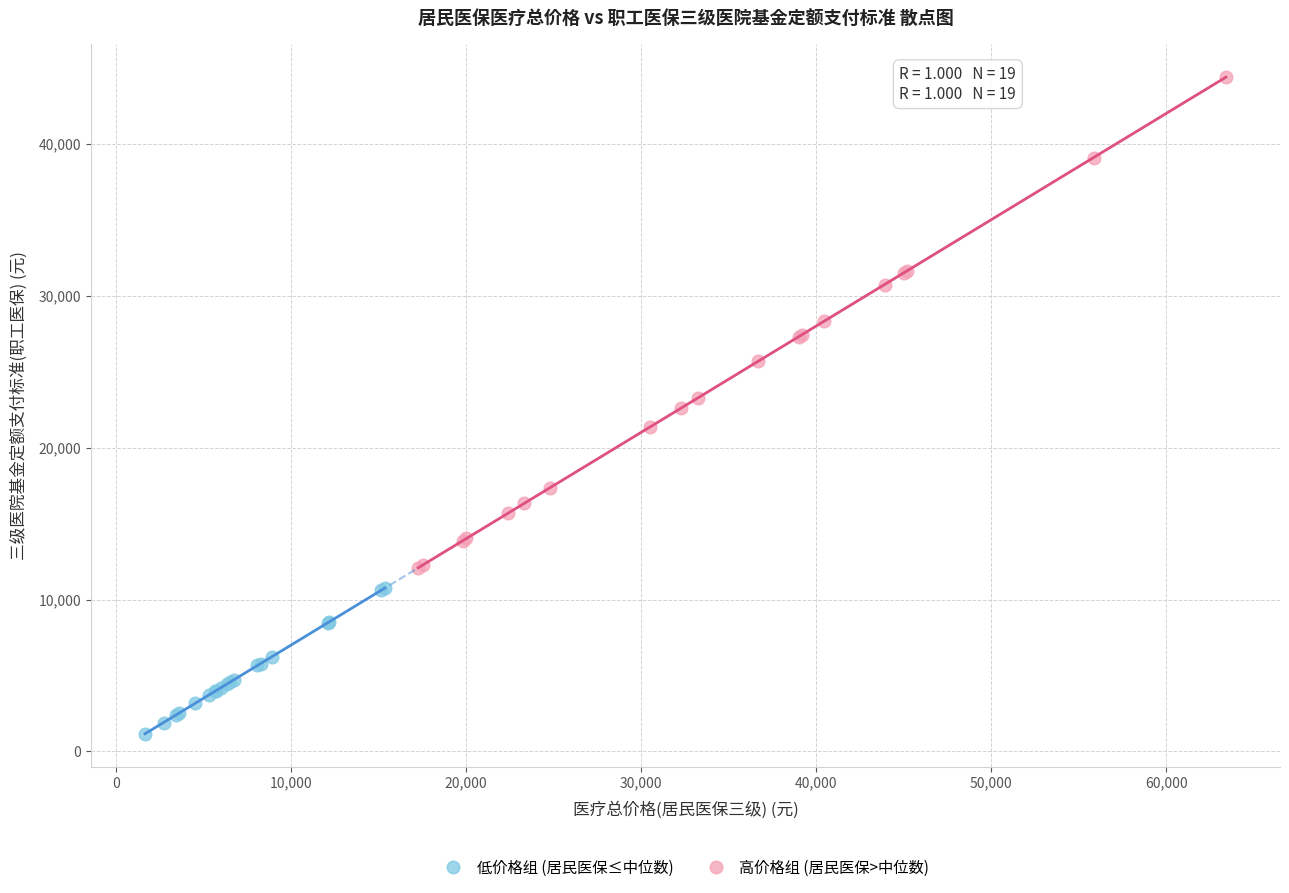

Which series has the widest spread of Y values?

高价格组 (居民医保>中位数)